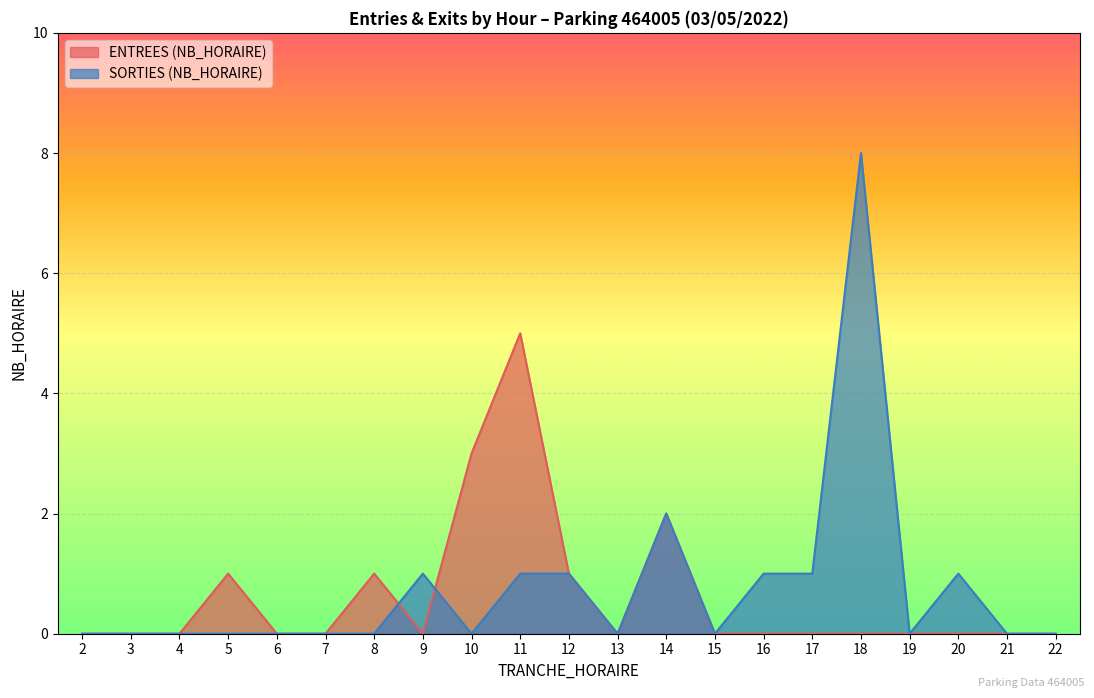

Which series changed the most between 4 and 18?

SORTIES (NB_HORAIRE)